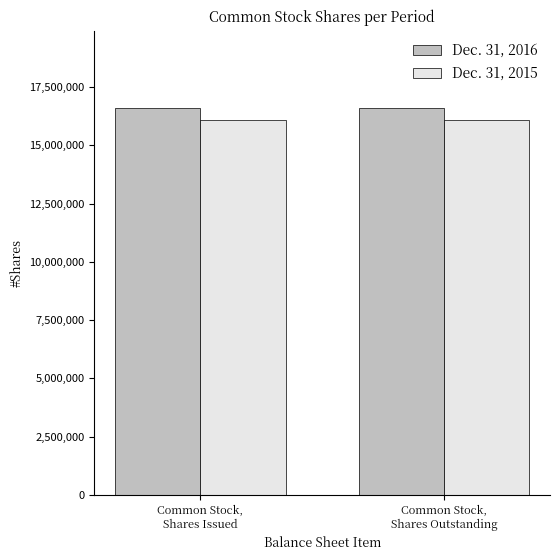

Is it true that Dec. 31, 2016 equals 27458198 at Common Stock,
Shares Outstanding?

False